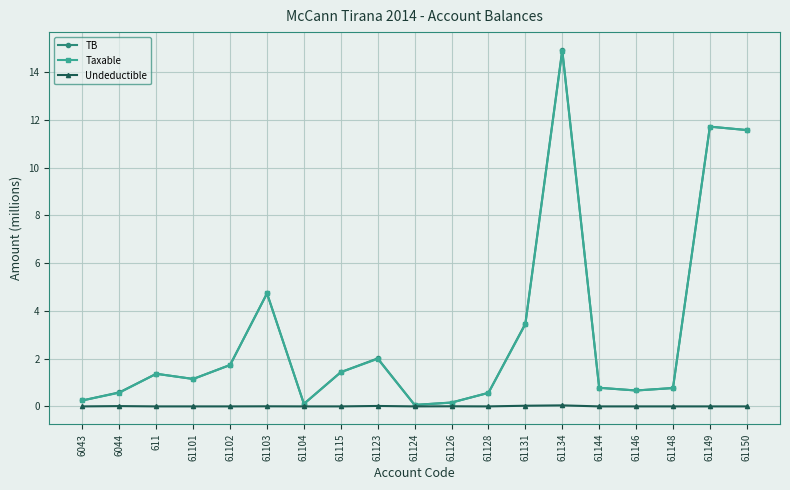

What is the difference between the TB values at 61104 and 61148?

0.7